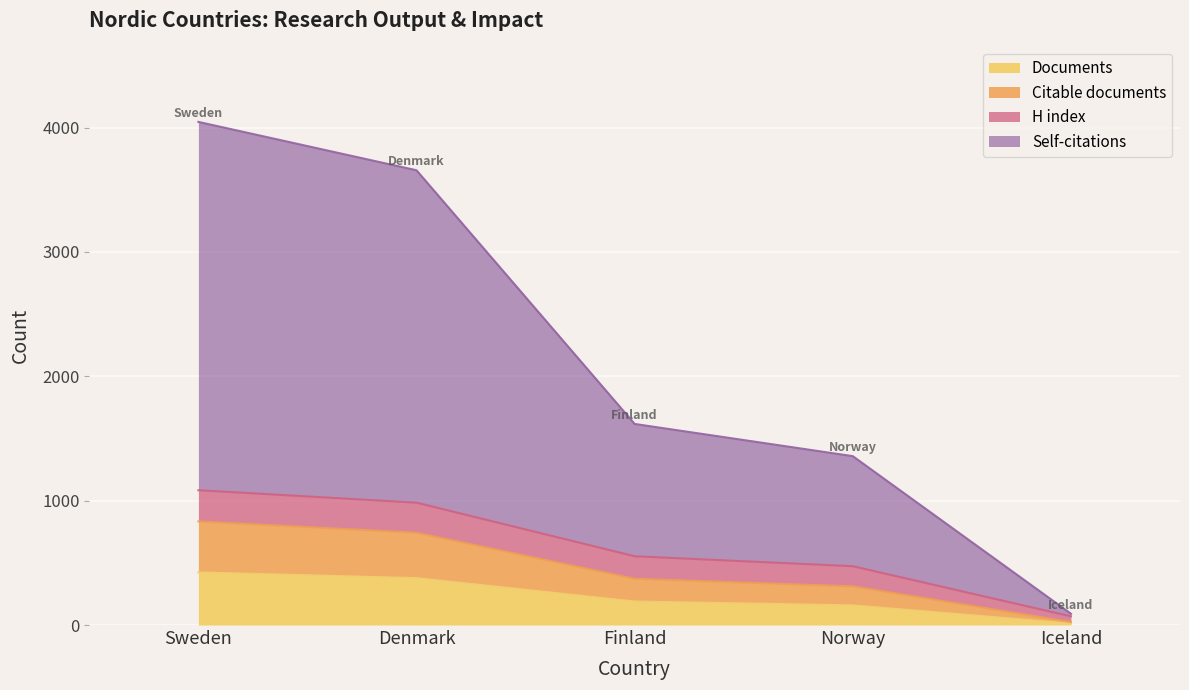

At which label does Documents reach its peak?

Sweden